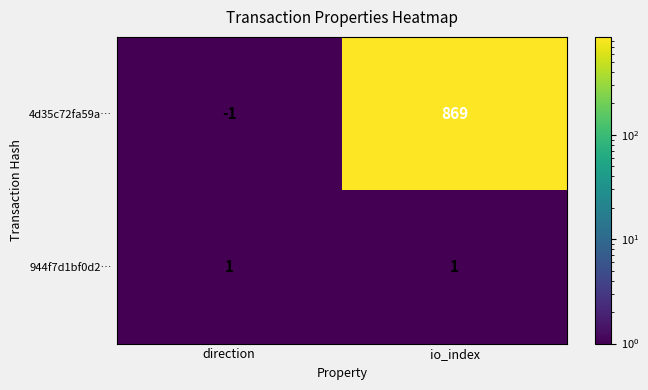

Which series changed the most between direction and io_index?

4d35c72fa59a…